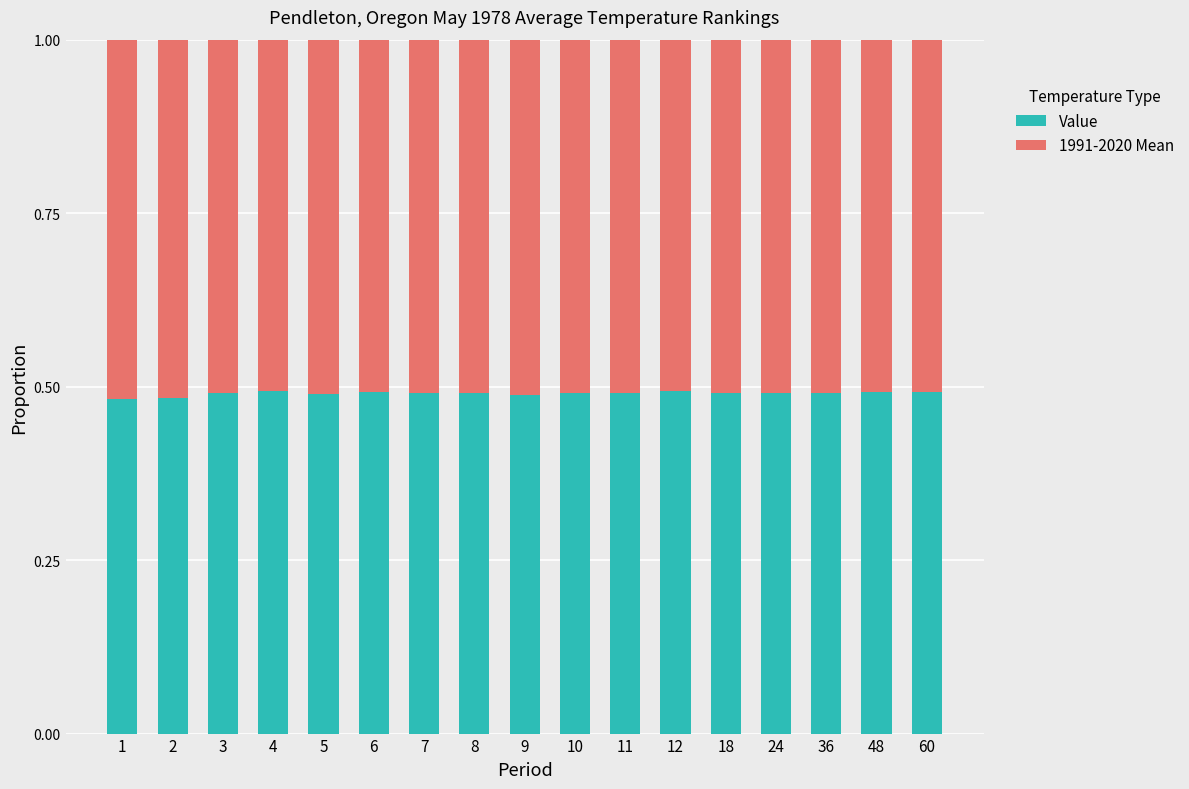

What is the total value across all series at 60?

1.0